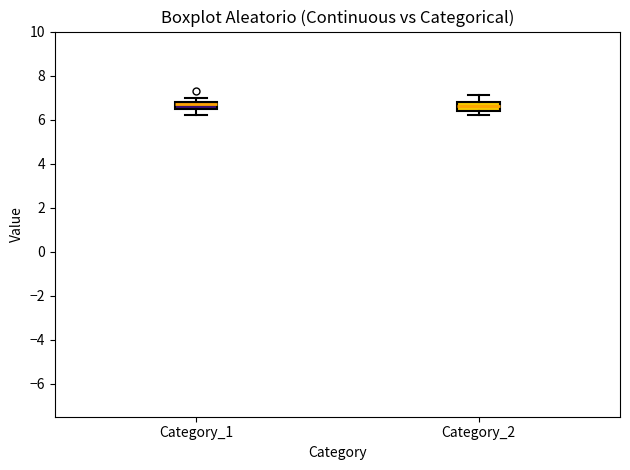

Where is the upper edge of the box for Category_2 on the y-axis? The values are not printed on the chart, so give them approximately, as read against the axis.

6.8